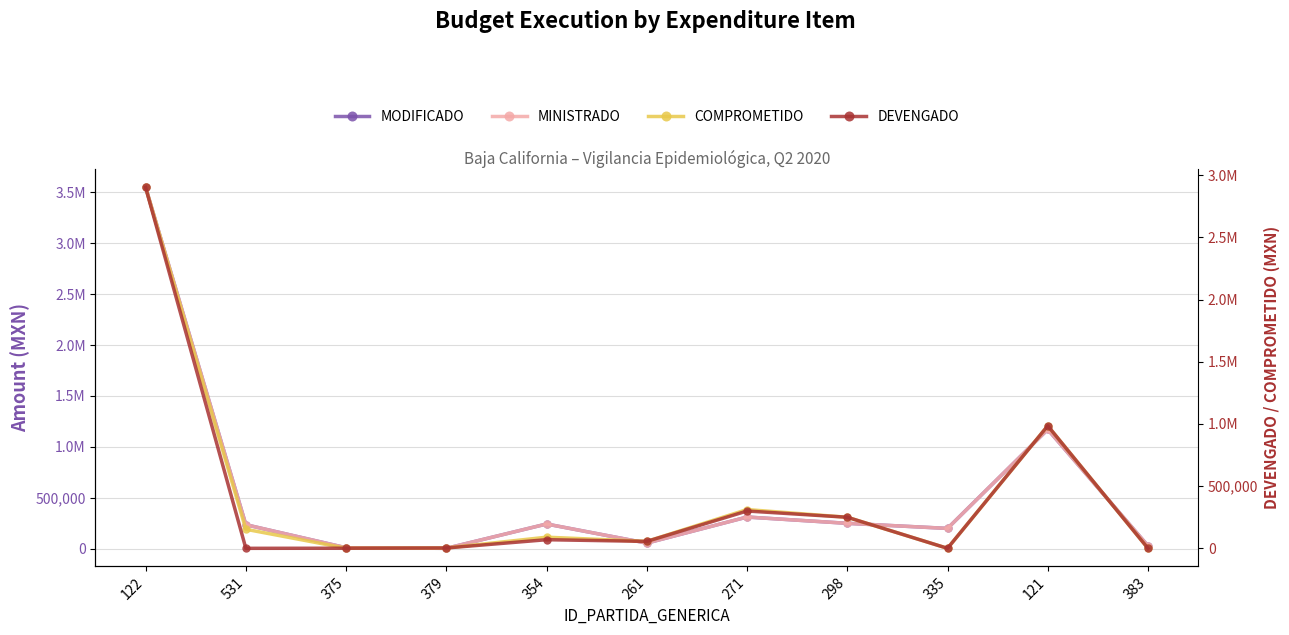

What is the difference between the highest and lowest values at 298?

182.4